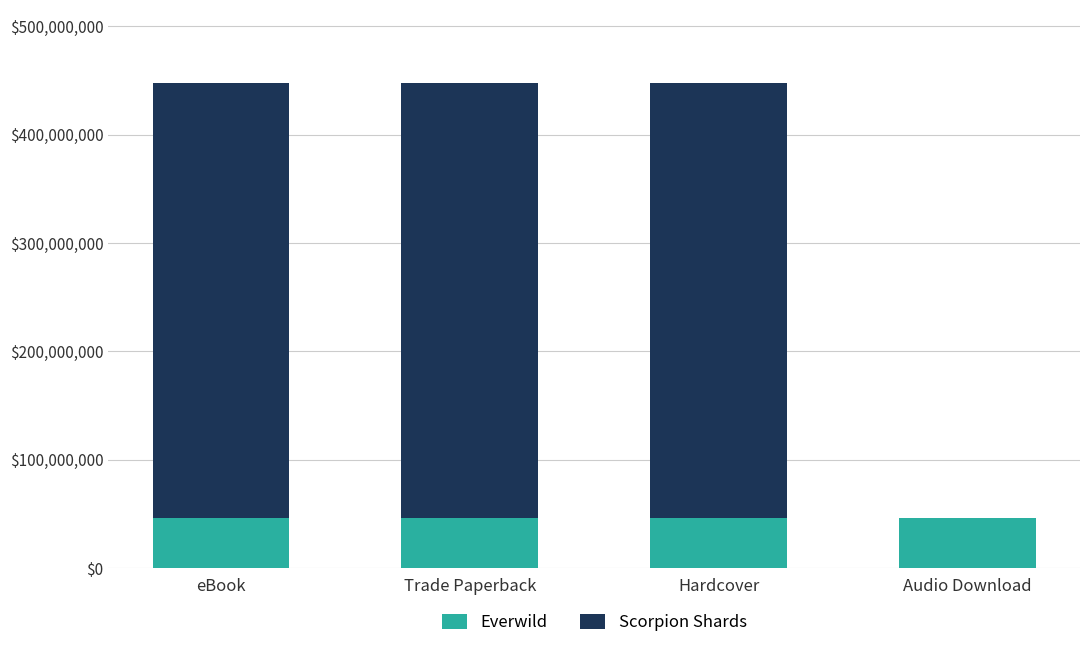

What is the total value across all series at Hardcover?

447795938